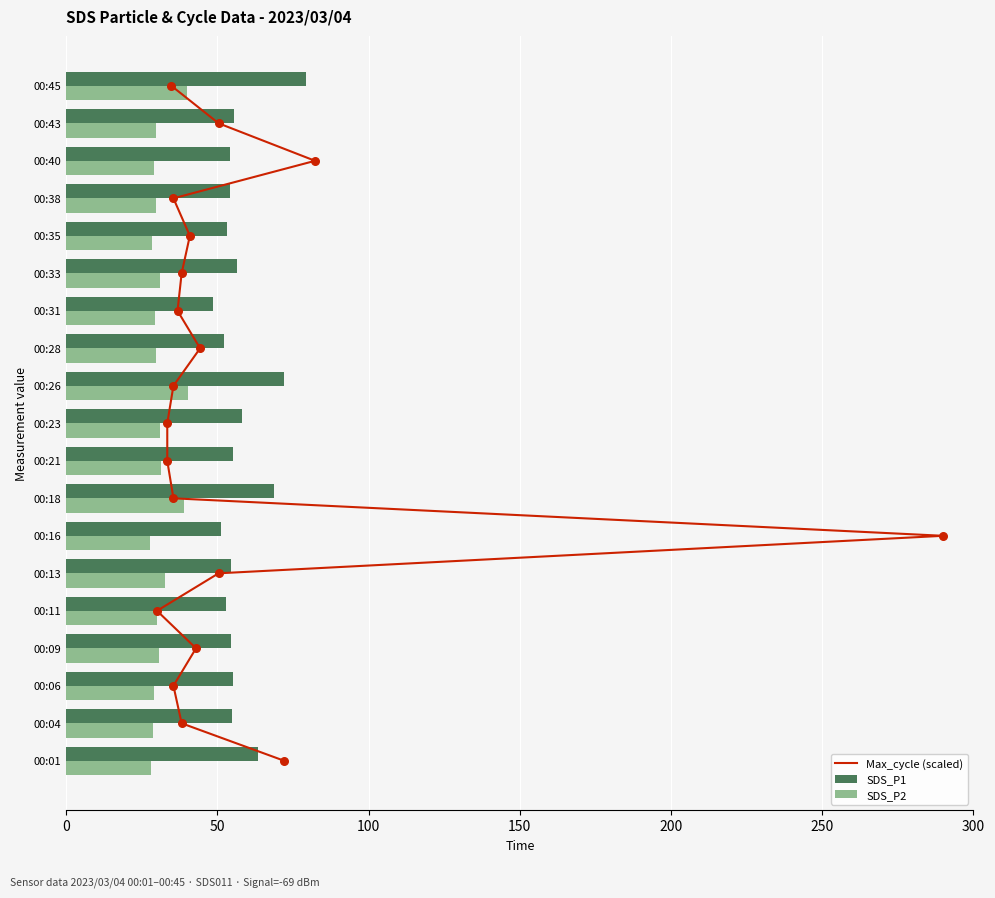

Is the value of SDS_P1 at 00:16 greater than the value of SDS_P2 at 00:16?

Yes